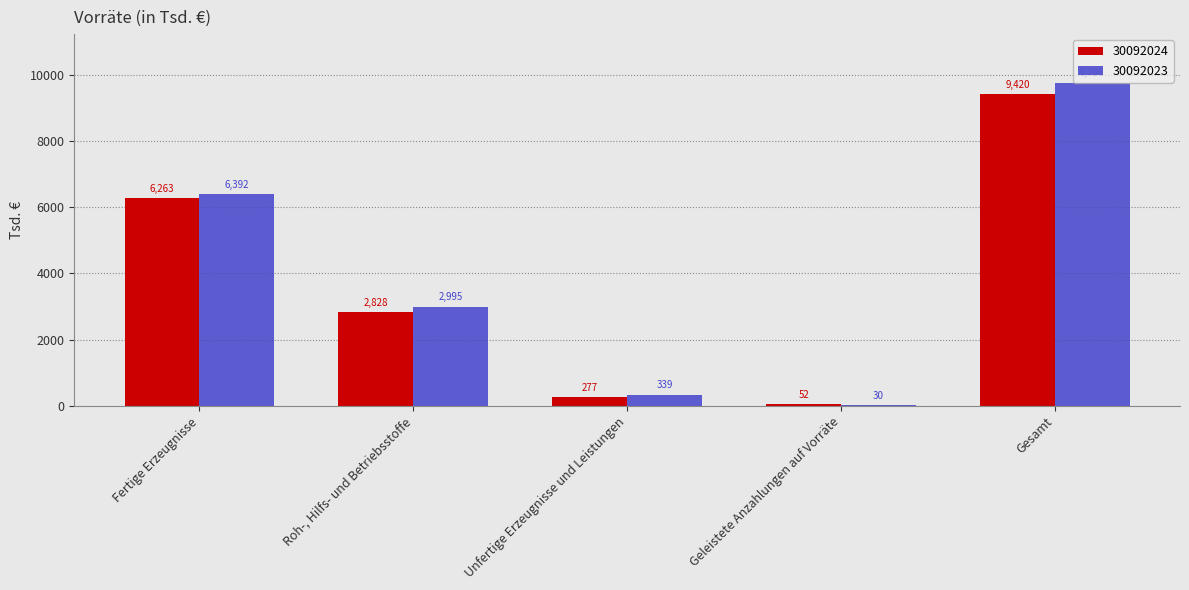

Is the value of 30092024 at Geleistete Anzahlungen auf Vorräte greater than the value of 30092023 at Gesamt?

No